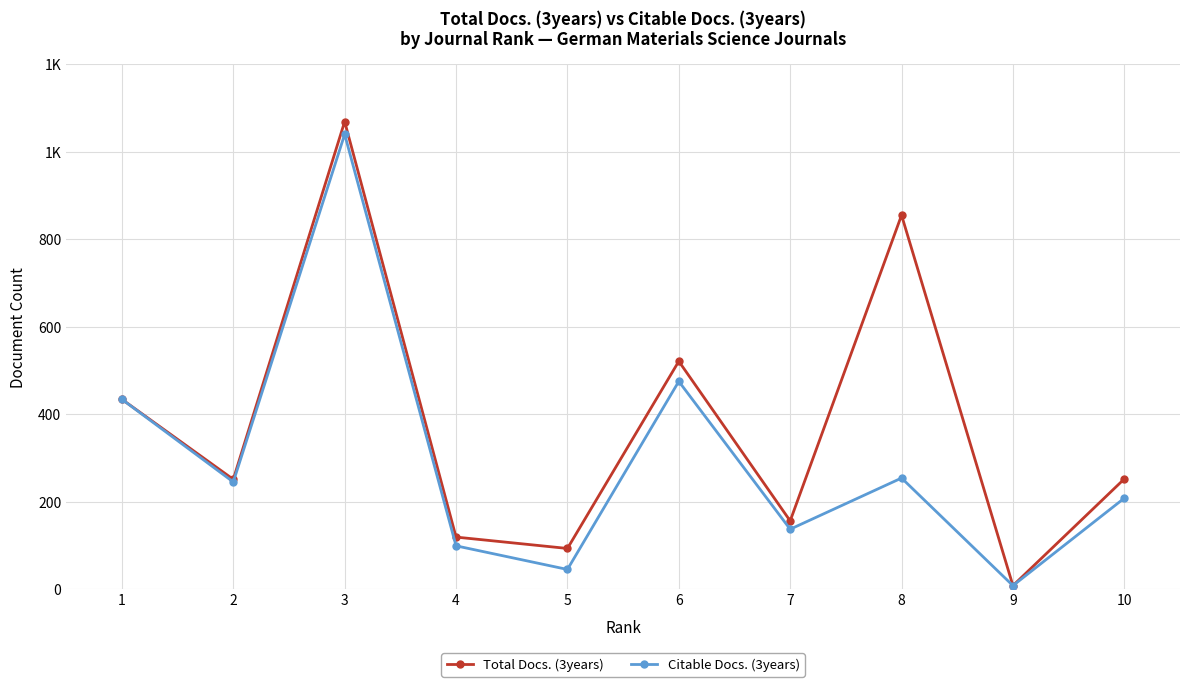

What is the total value across all series at 7?

293